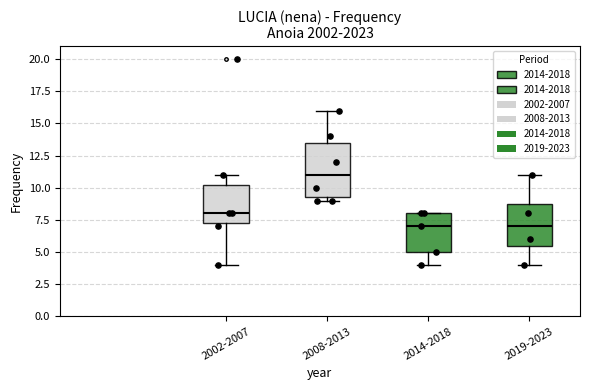

Where is the upper edge of the box for 2014-2018 on the y-axis? The values are not printed on the chart, so give them approximately, as read against the axis.

8.0